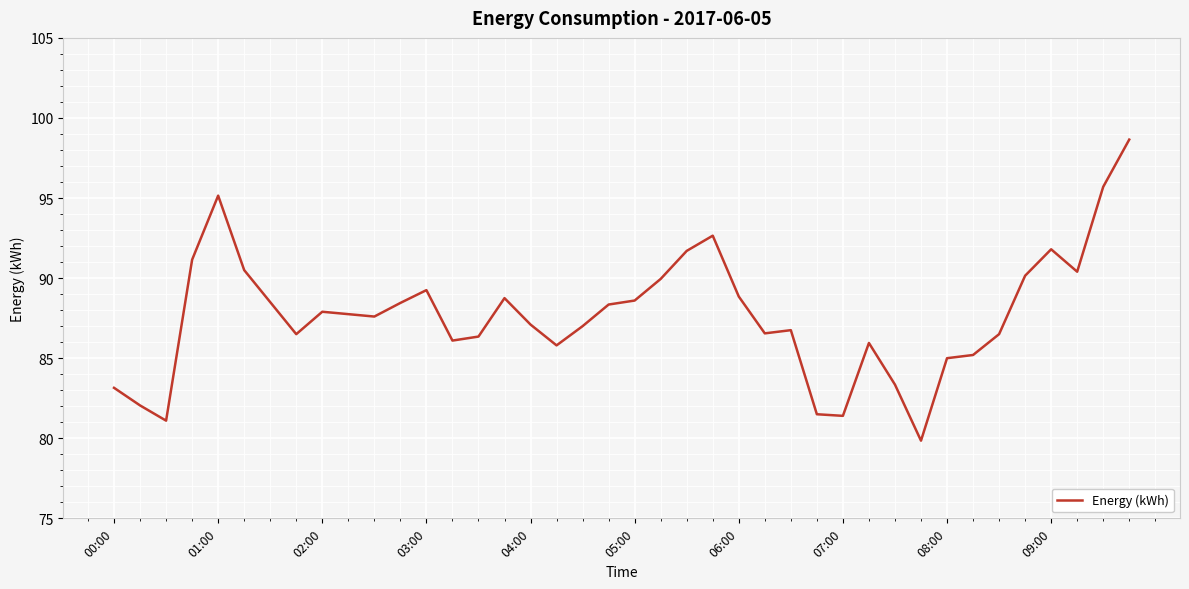

True or false: there are more than 0 points higher than both neighbors.

True